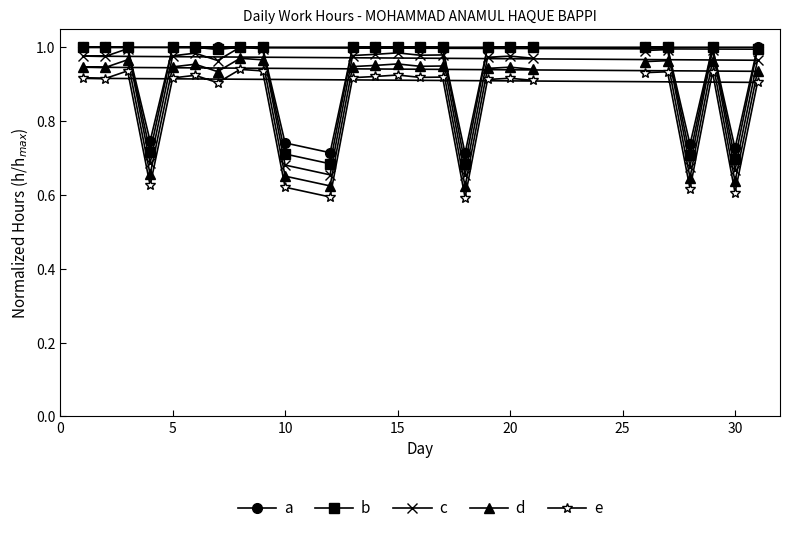

Does the chart have visible grid lines?

No